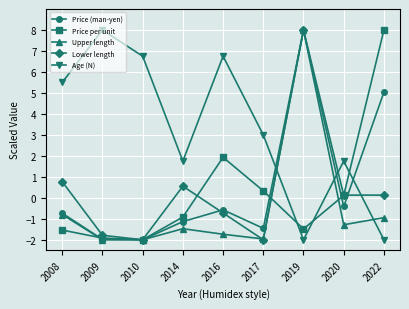

What is the difference between the maximum and second lowest values in the Price per unit series?

9.9